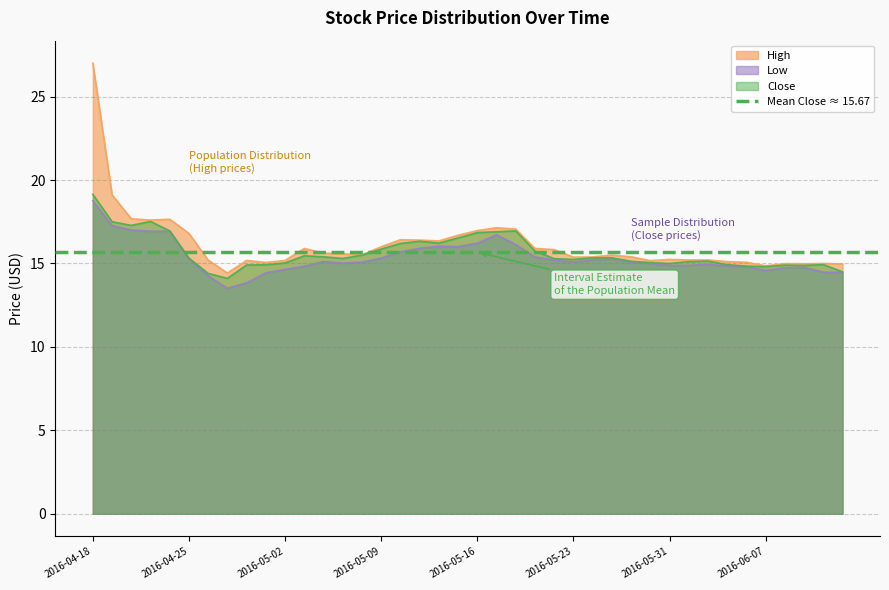

What is the label of the 7th point from the left?

2016-04-26